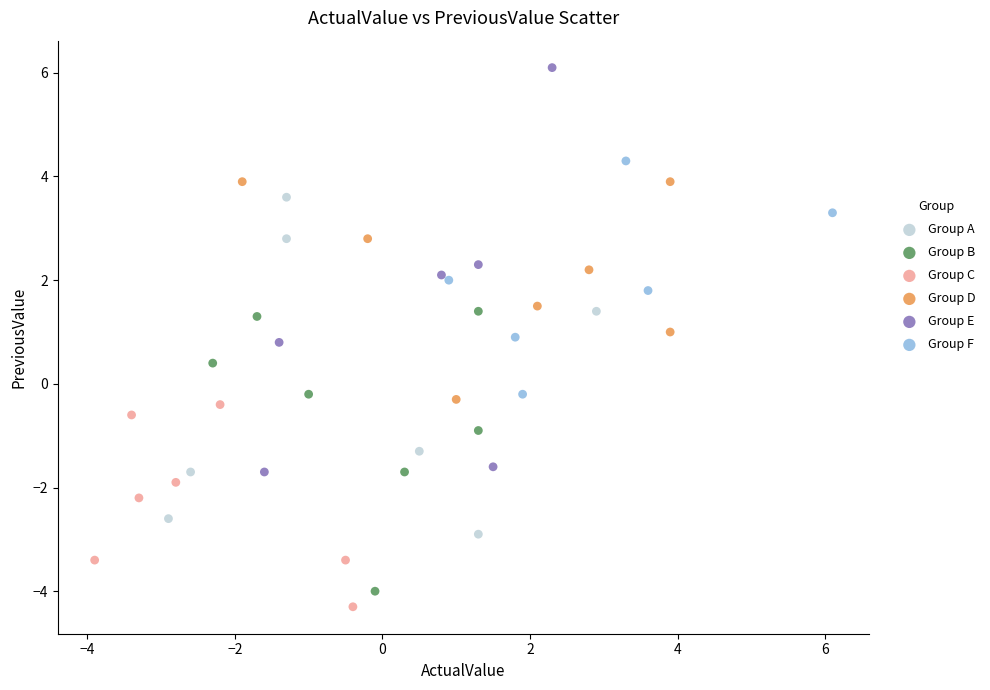

Which series has the largest Y range (max minus min)?

Group E